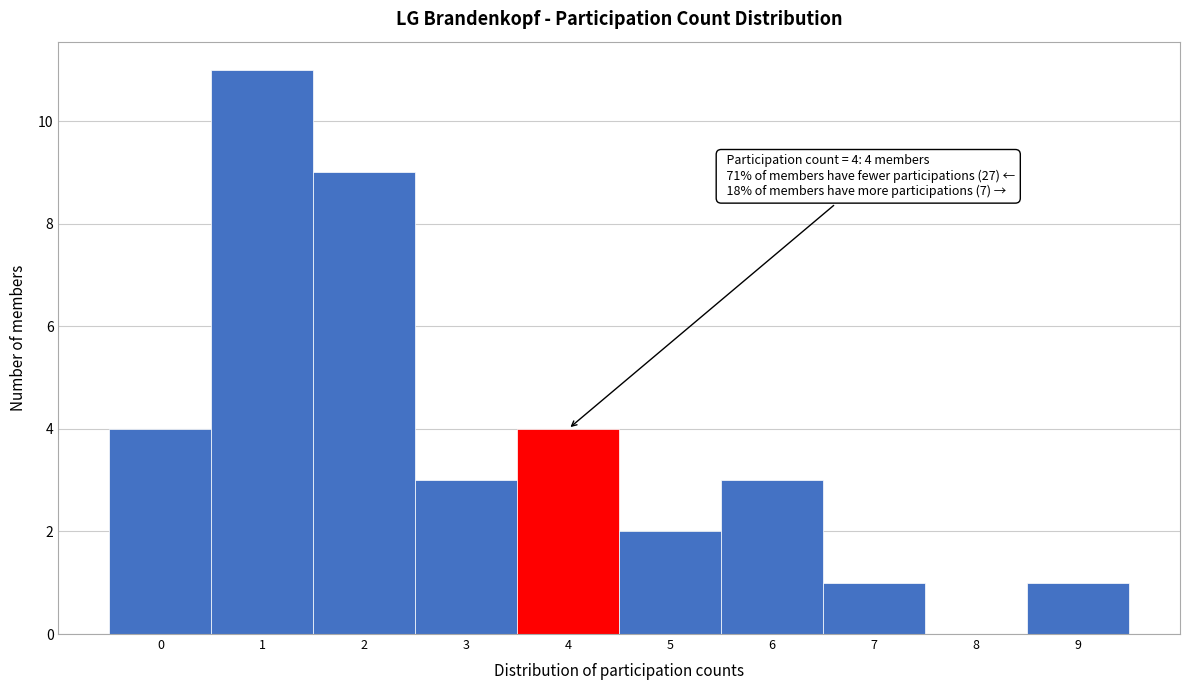

Over which range of the x-axis is the bar tallest?

0.5 to 1.5